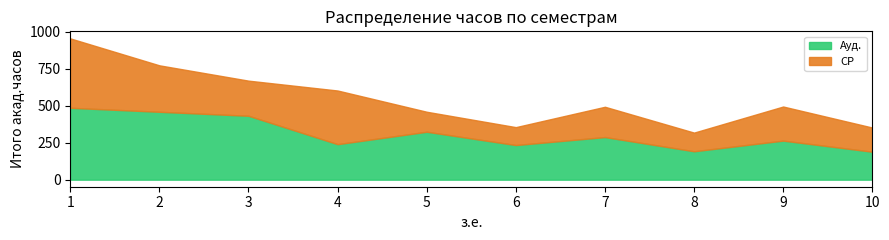

Rank the series at 4 from highest to lowest value.

СР, Ауд.